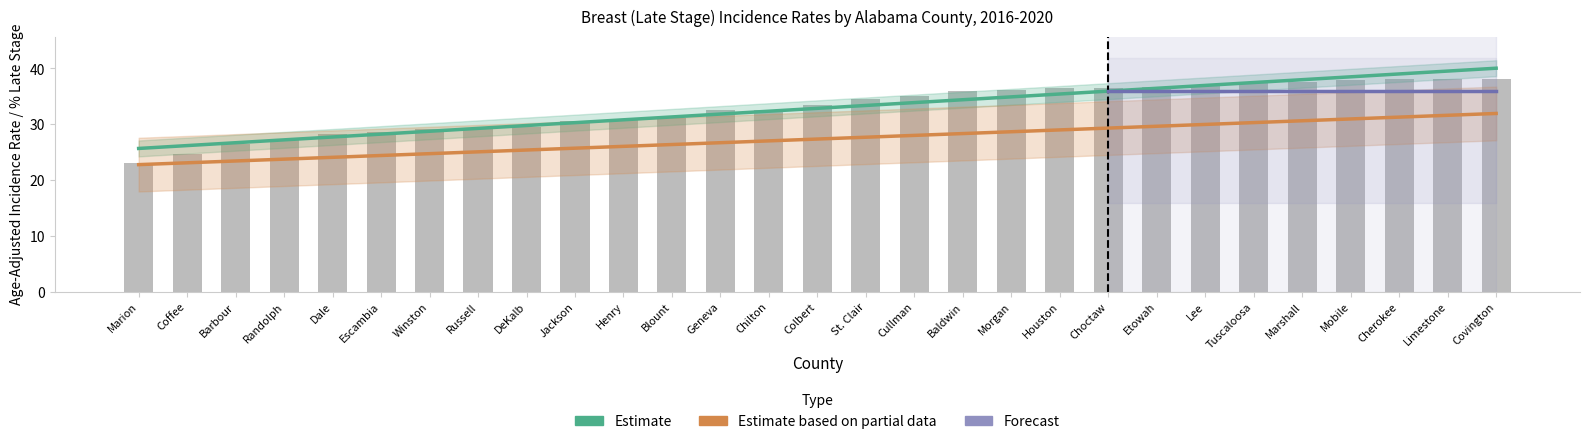

What is the label of the 23rd bar from the left?

Lee